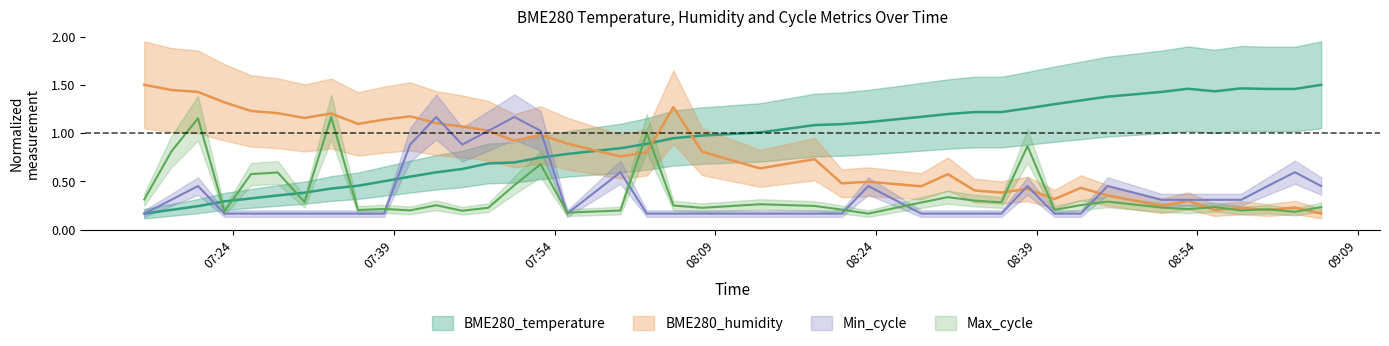

Between 2021/10/08 08:38:09 and 2021/10/08 08:43:08, which is larger?

2021/10/08 08:43:08